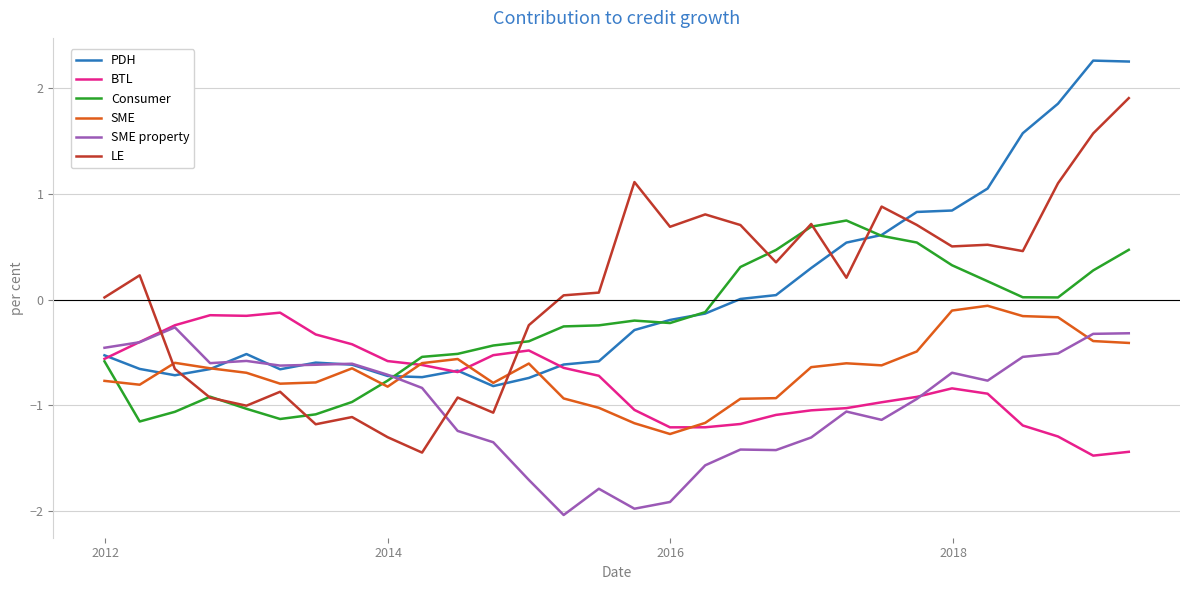

How many times do PDH and LE cross each other?

5